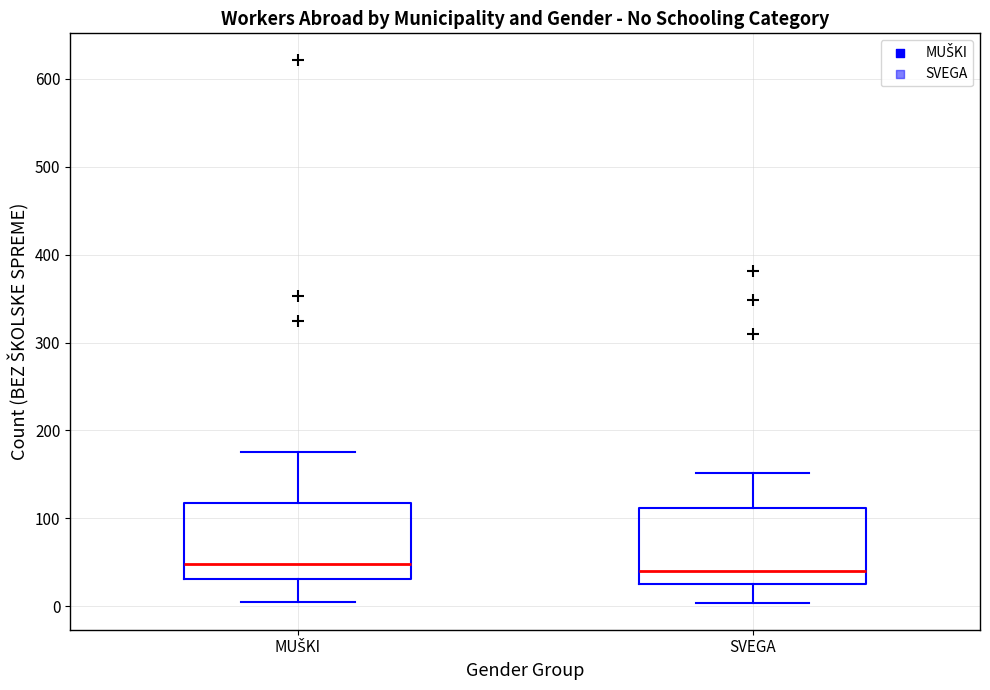

Reading left to right, read every box against the y-axis: the position of its median line, the range the box covers, and the ends of its whiskers. The values are not printed on the chart, so give them approximately, as read against the axis.

MUŠKI: median 50, box 30 to 120, whiskers 10 to 180
SVEGA: median 40, box 30 to 110, whiskers 0 to 150